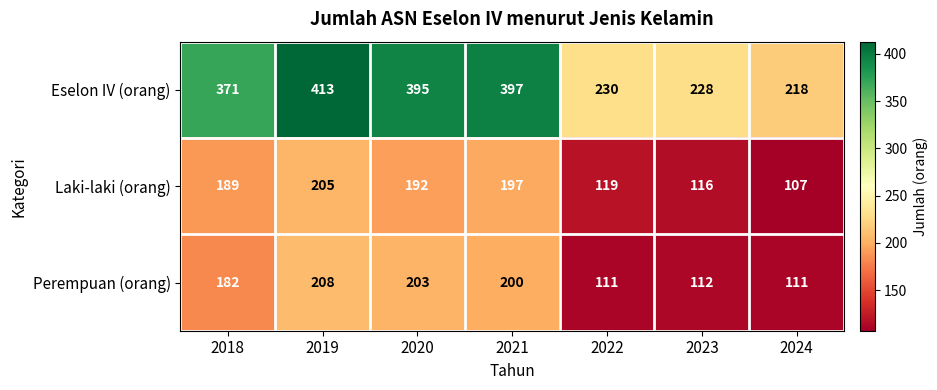

Reading left to right, what are all the values shown in this chart?

Eselon IV (orang): 371	413	395	397	230	228	218
Laki-laki (orang): 189	205	192	197	119	116	107
Perempuan (orang): 182	208	203	200	111	112	111